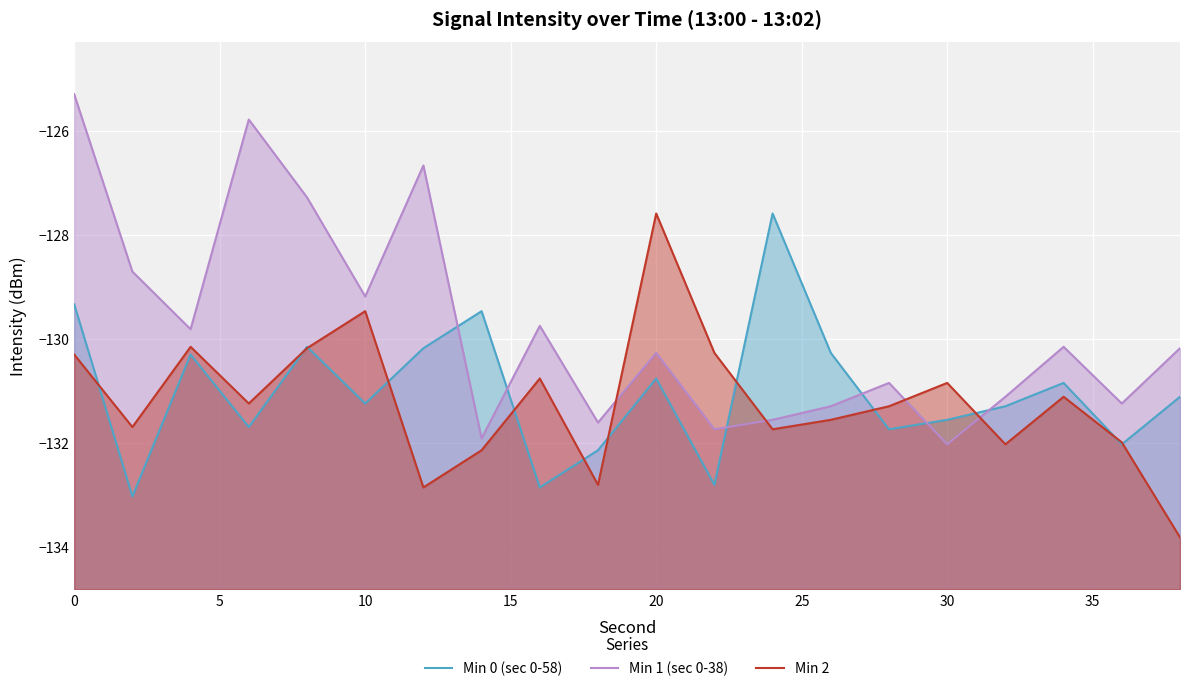

How many distinct data groups are displayed?

3